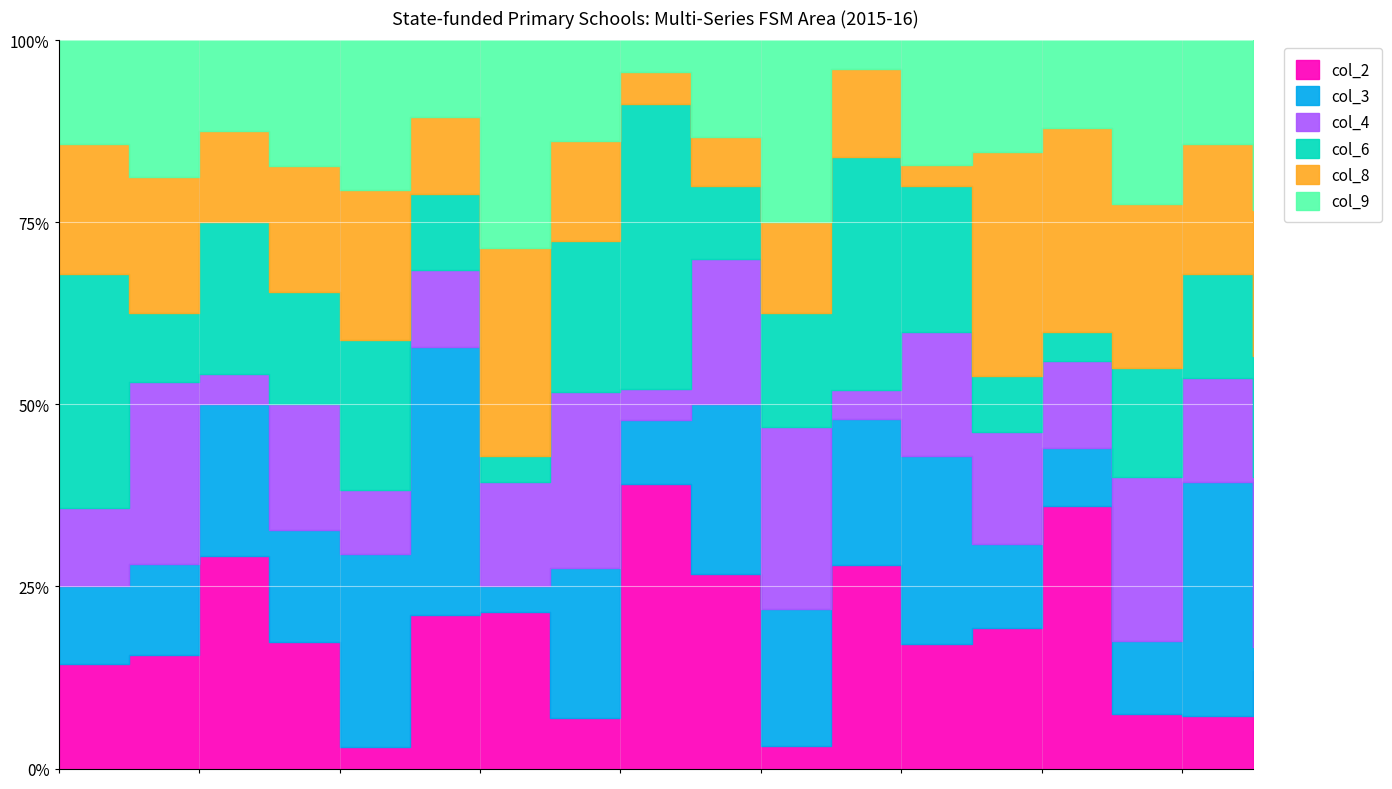

How many col_3 values are between 3 and 7?

10